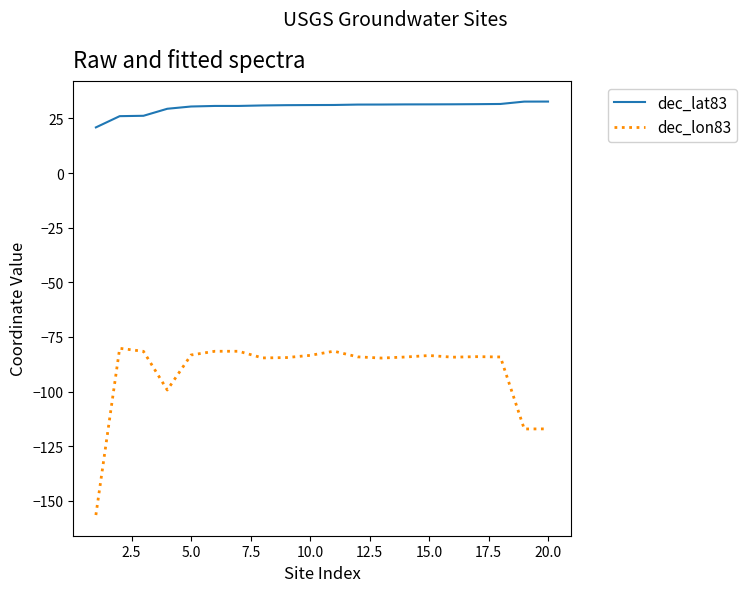

What is the difference between the maximum and minimum values in the dec_lat83 series?

11.8